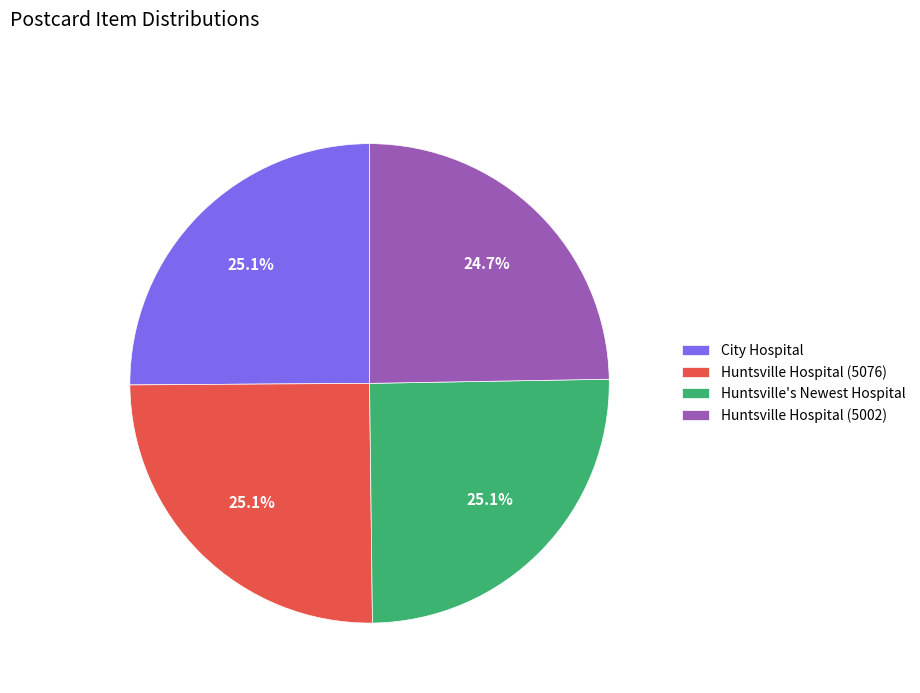

True or false: Huntsville Hospital (5002) accounts for 13% of the total.

False